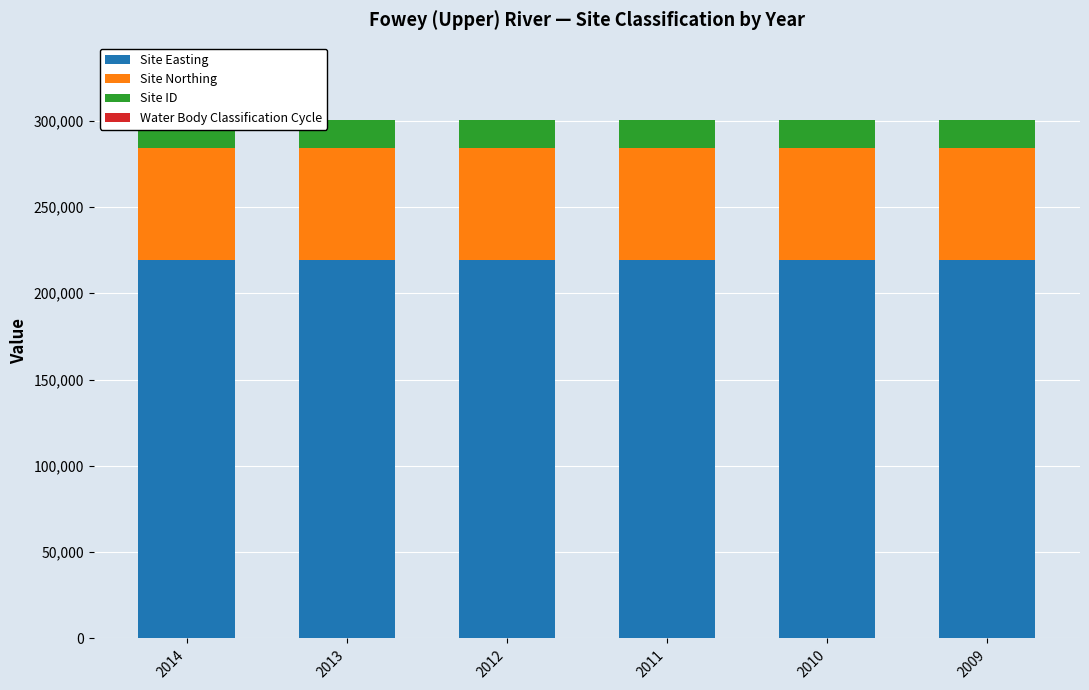

What is the total value across all series at 2011?

300156